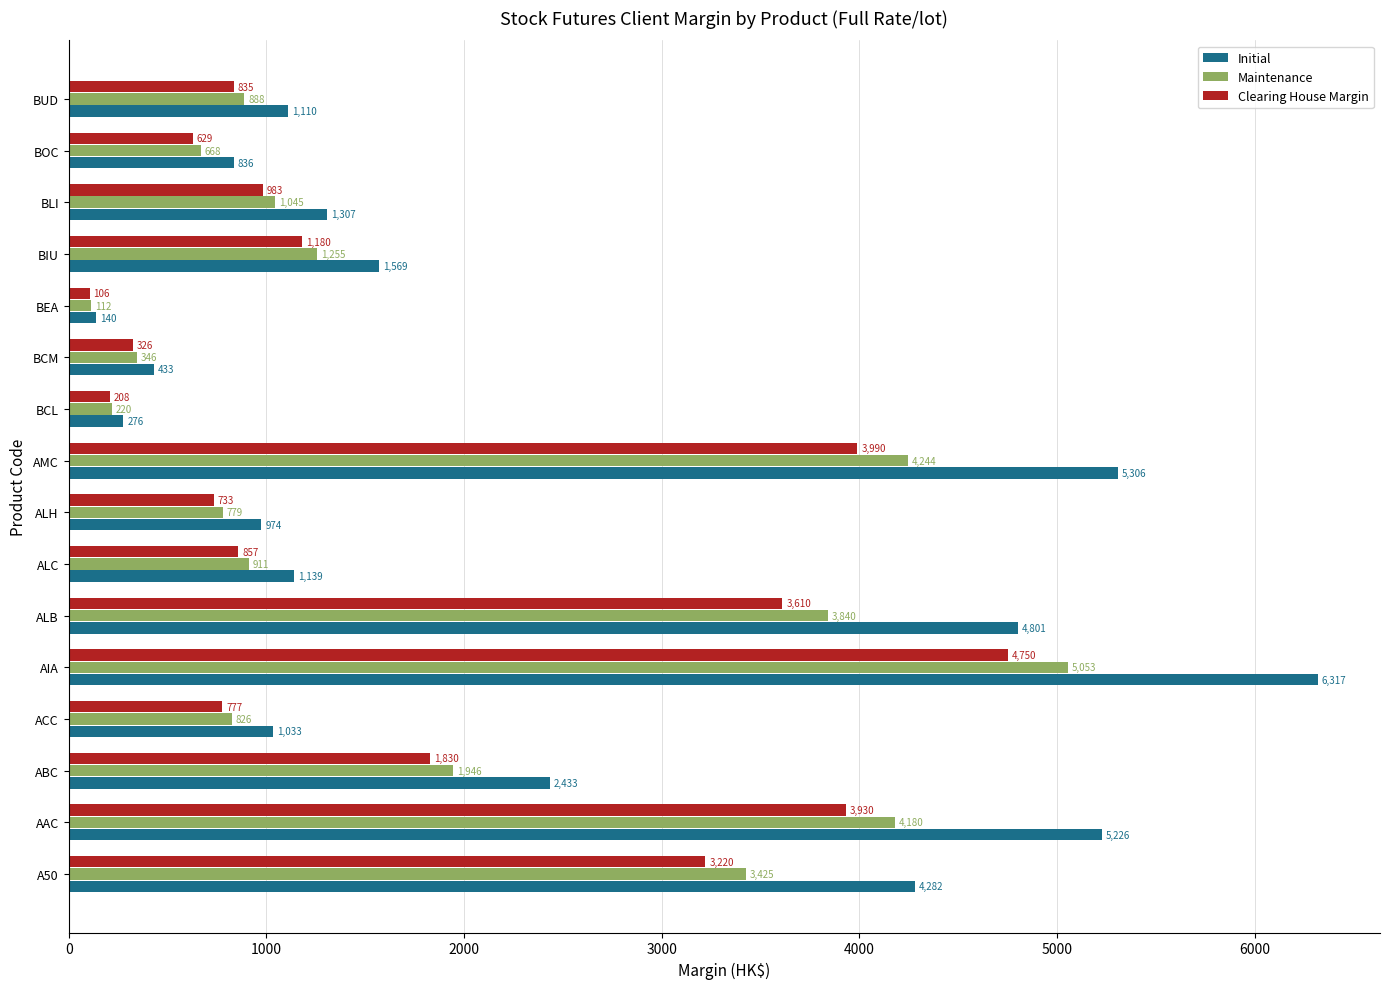

How many series are shown in this chart?

3